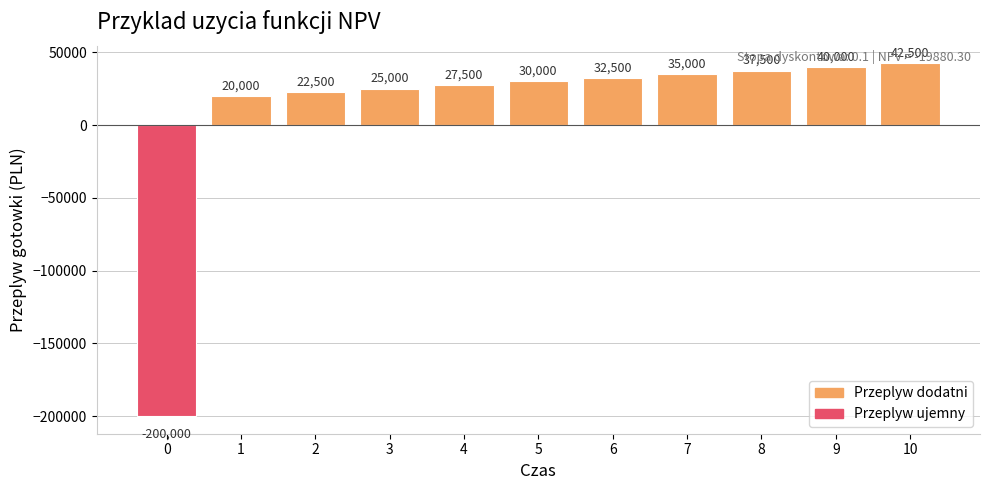

List the labels in order of value, largest first.

10, 9, 8, 7, 6, 5, 4, 3, 2, 1, 0